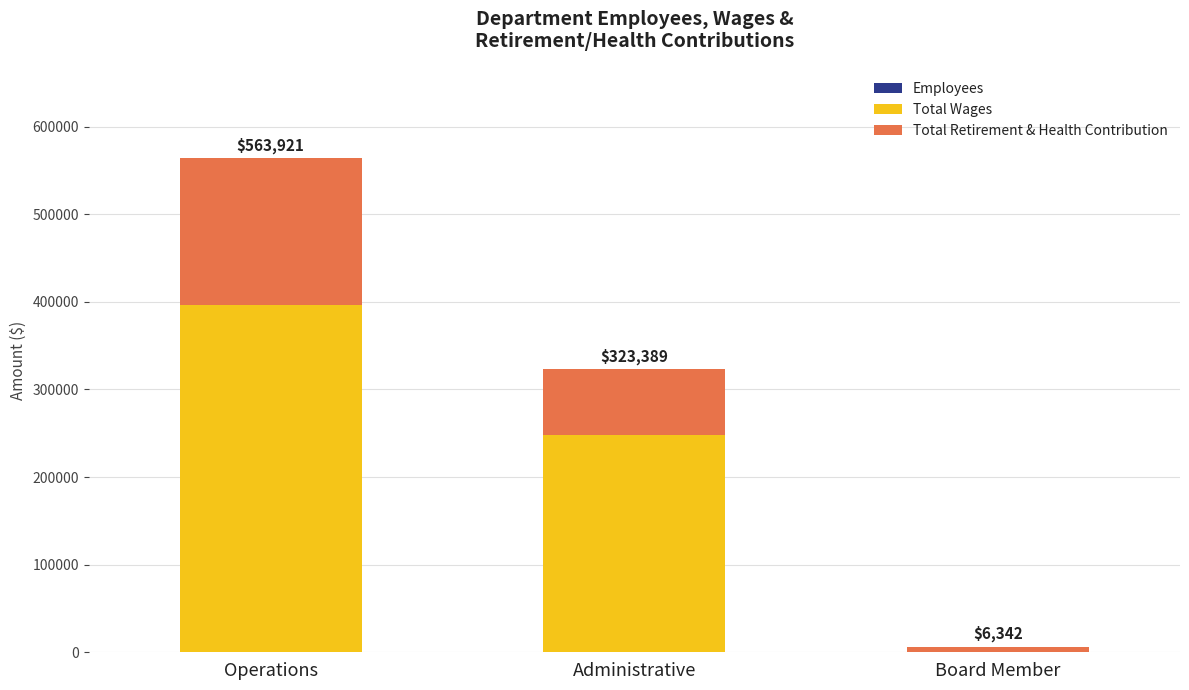

At which category is the sum across all series the highest?

Operations